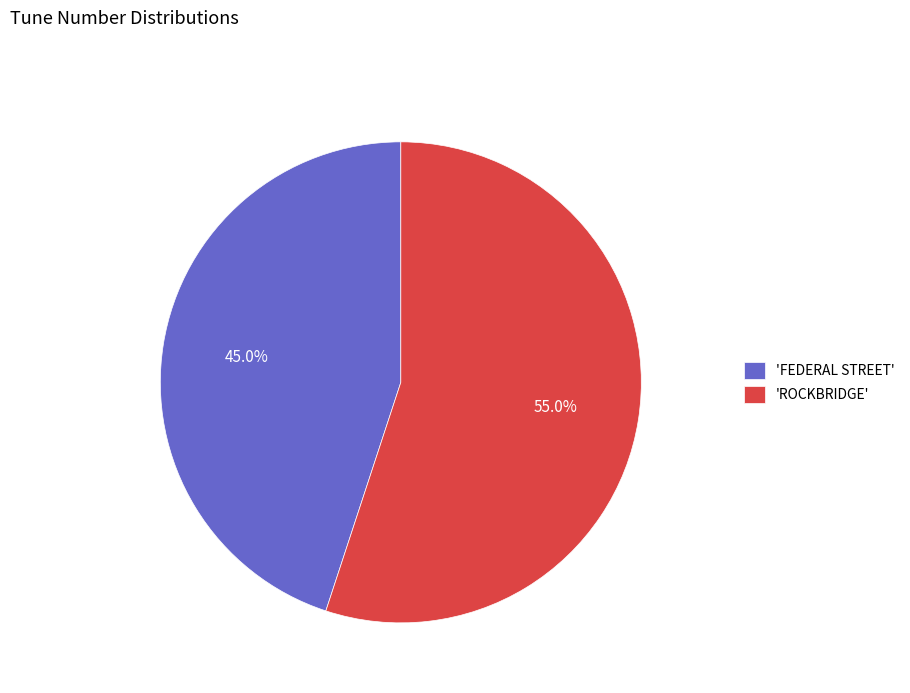

Is there a majority slice in this chart?

Yes